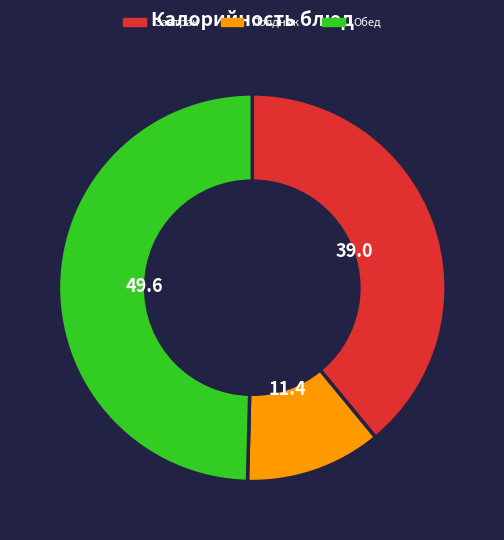

Which slice is the largest?

Обед